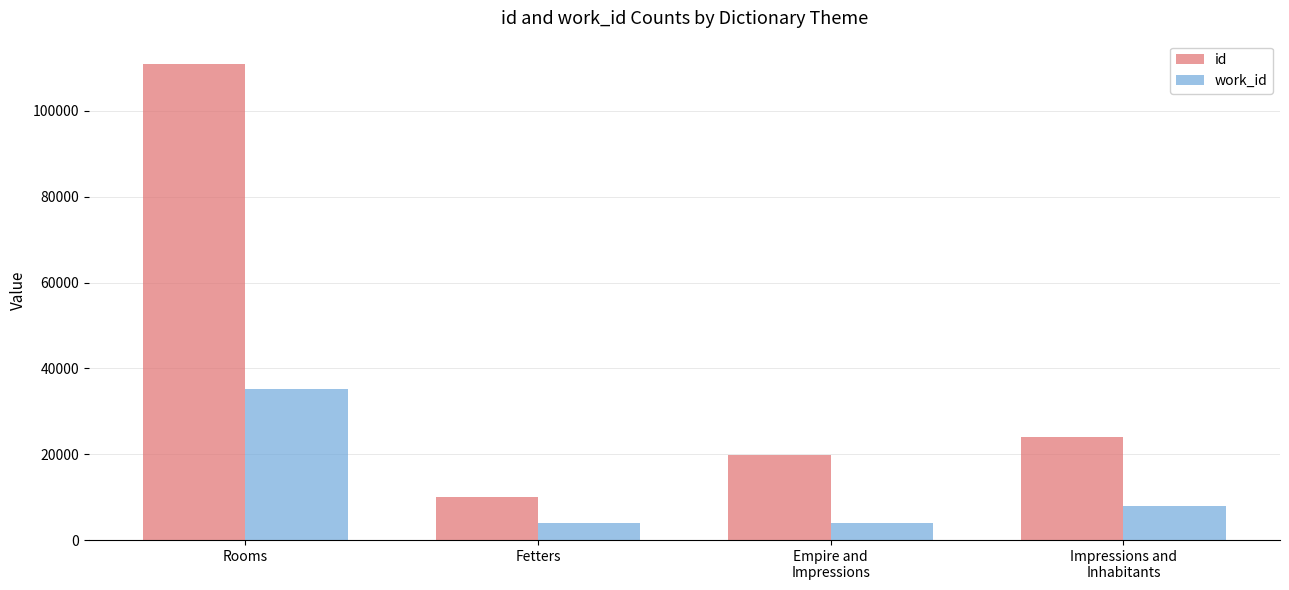

What is the sum of all work_id values?

50897